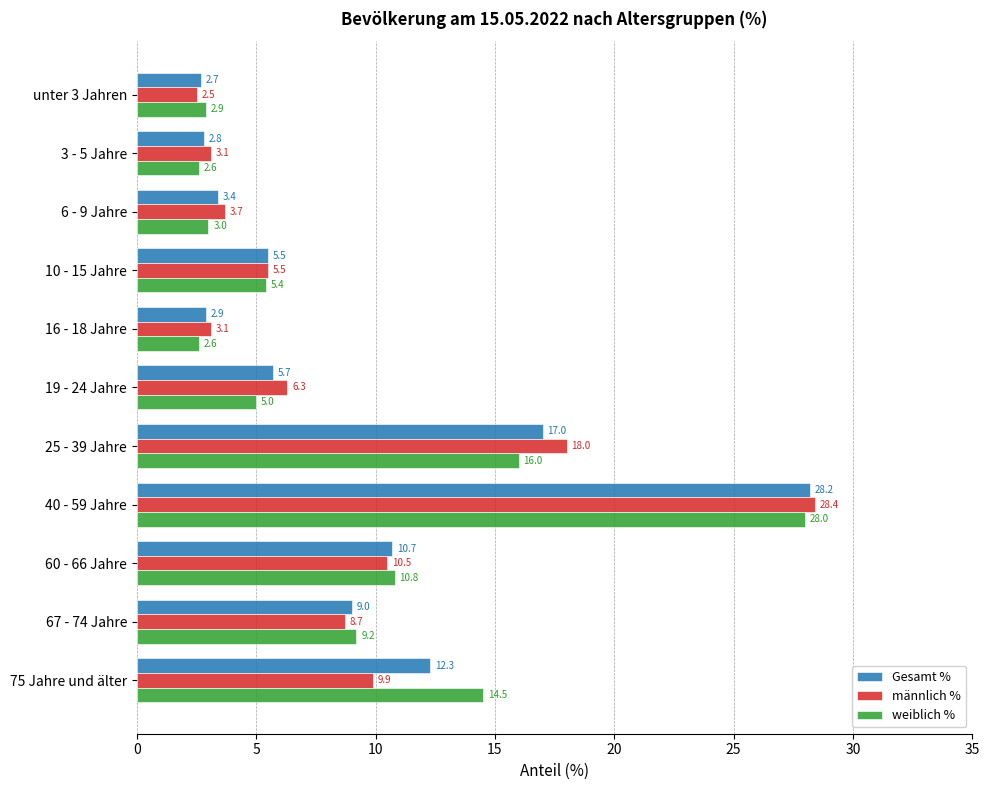

List the series in order of their peak value, lowest first.

weiblich %, Gesamt %, männlich %